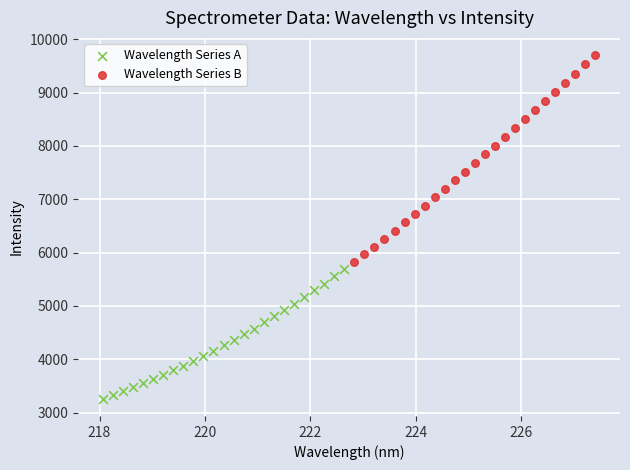

Which series has the widest spread of Y values?

Wavelength Series B